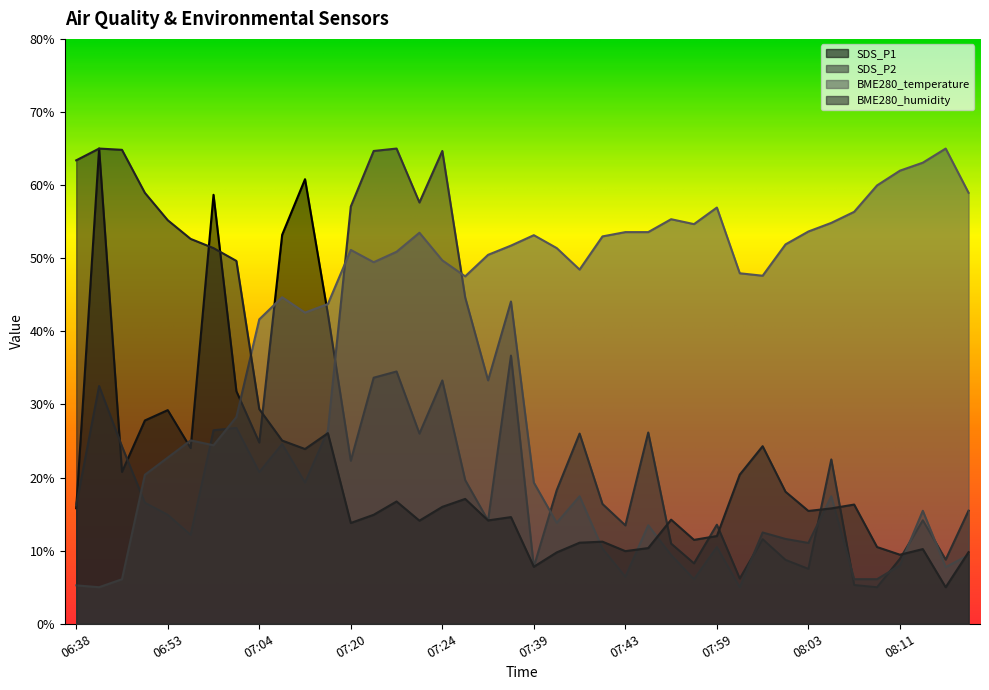

At which label does BME280_temperature reach its minimum?

06:39